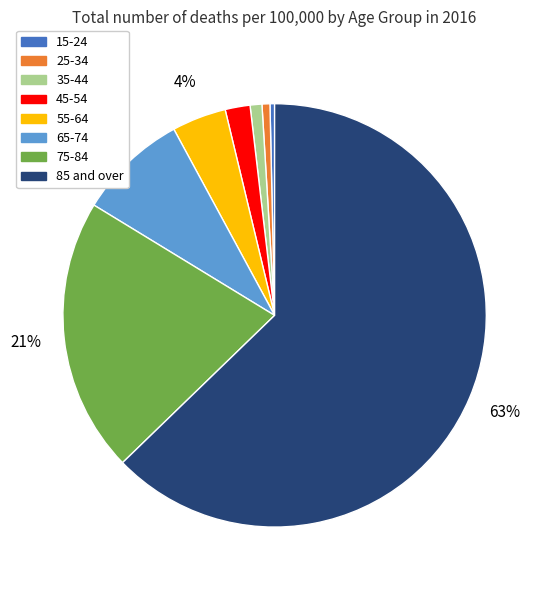

Does 55-64 represent more than half of the total?

No